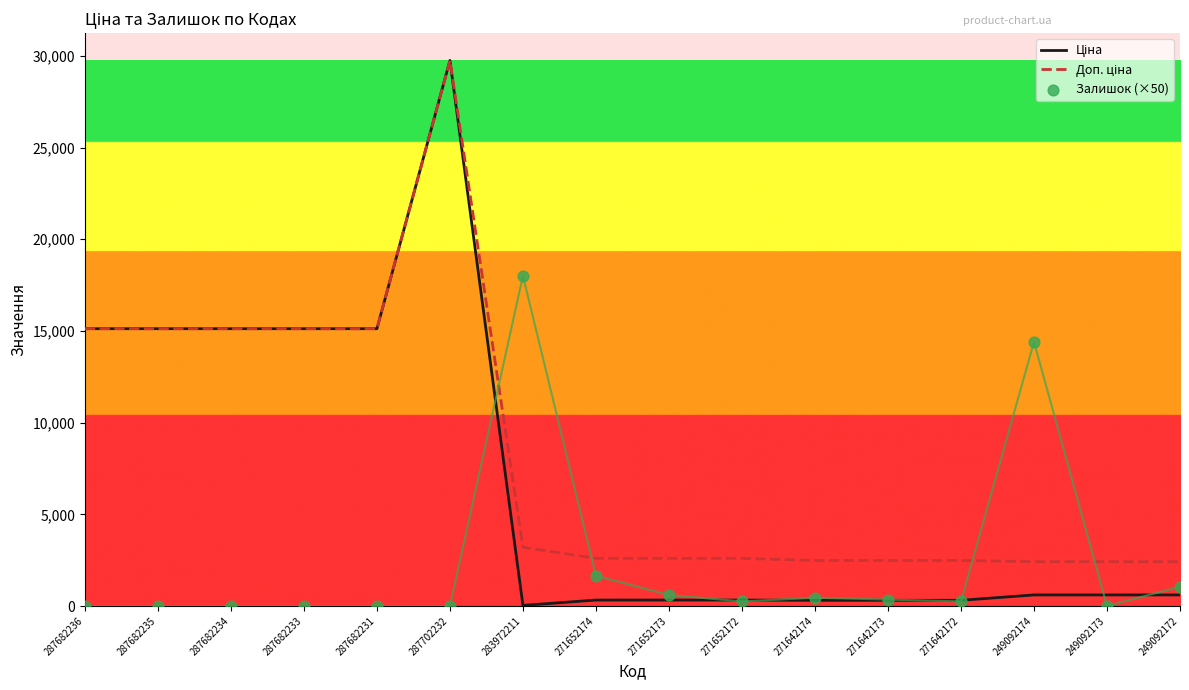

At which category is the sum across all series the highest?

287702232